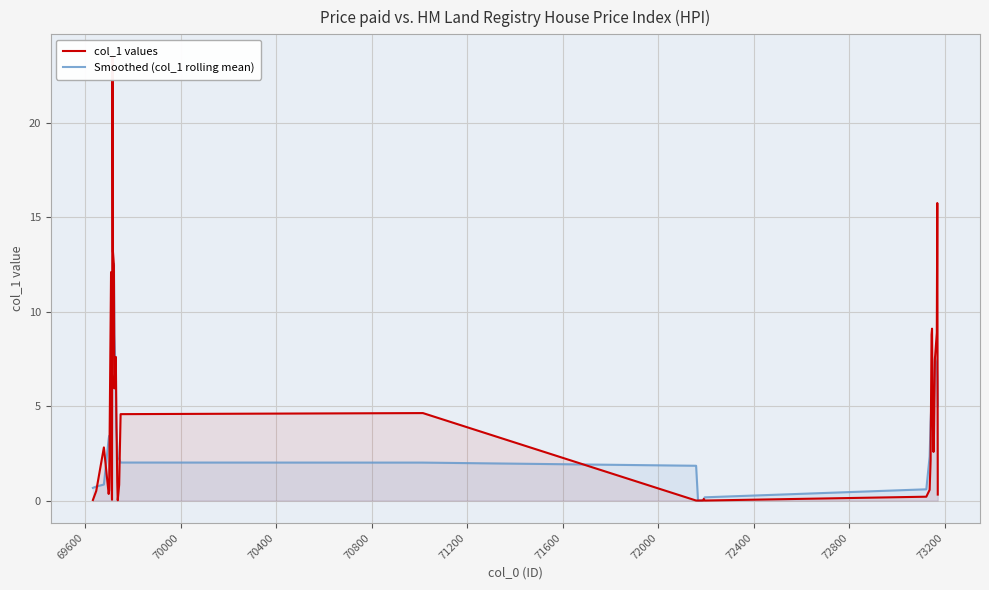

Where do Smoothed (col_1 rolling mean) and col_1 values first cross each other?

69600 and 70000